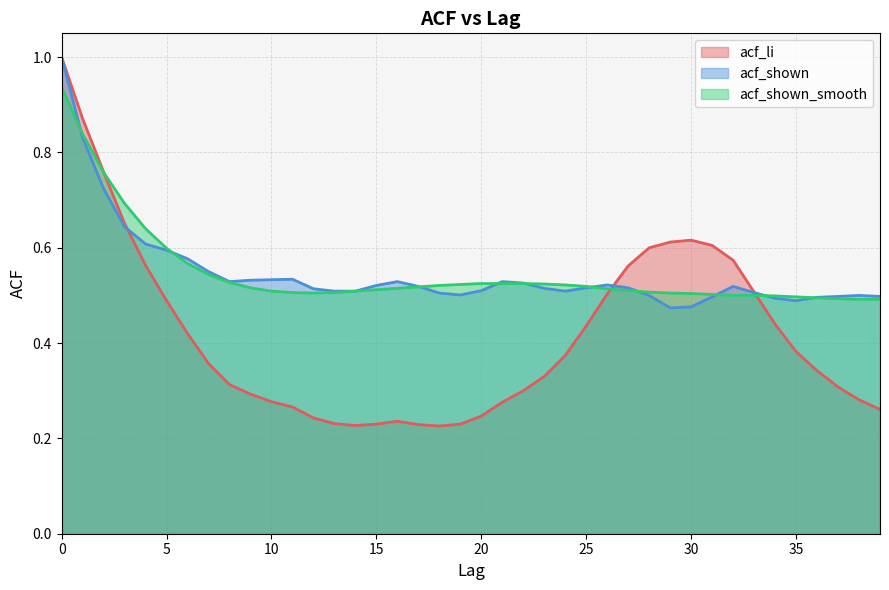

True or false: acf_shown and acf_shown_smooth cross at least once.

True